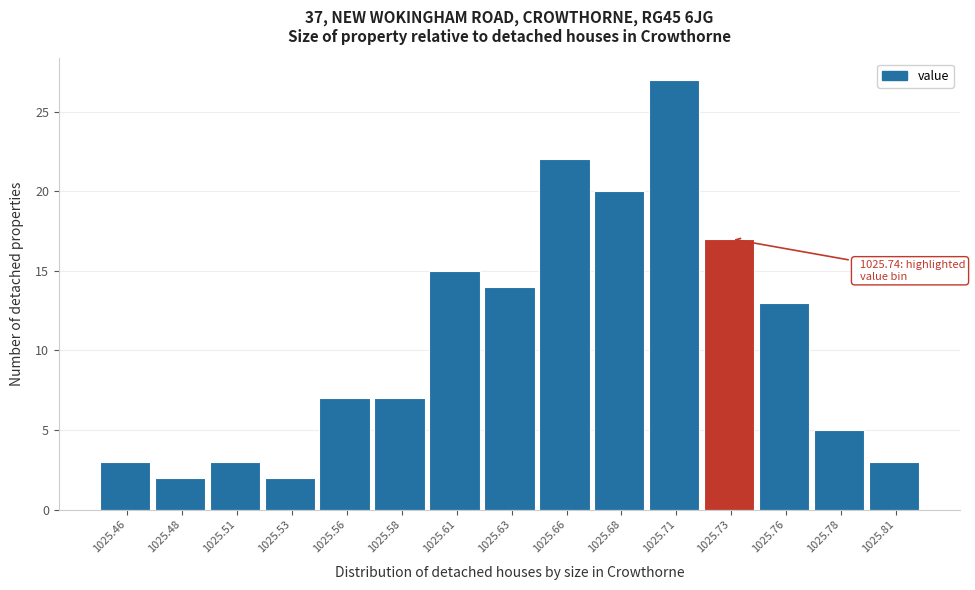

Reading left to right, transcribe all the data shown in this chart.

1025.46=3	1025.48=2	1025.51=3	1025.53=2	1025.56=7	1025.58=7	1025.61=15	1025.63=14	1025.66=22	1025.68=20	1025.71=27	1025.73=17	1025.76=13	1025.78=5	1025.81=3